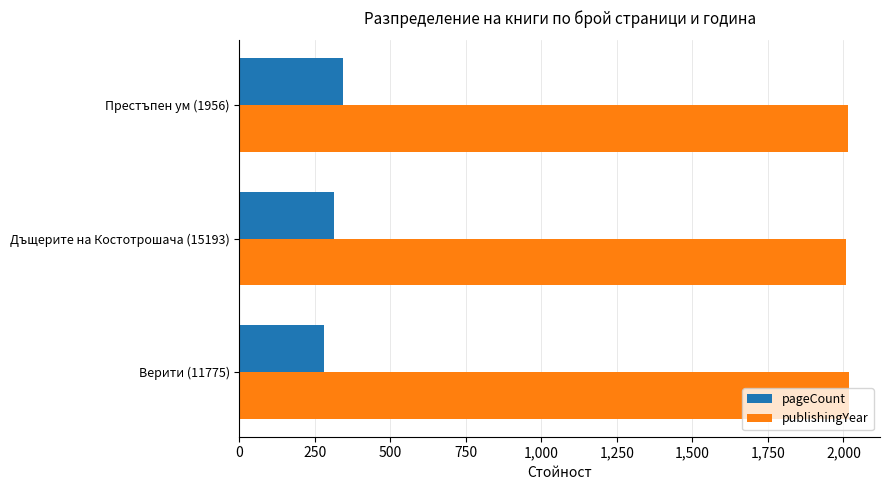

What is the difference between the highest and lowest values at Престъпен ум (1956)?

1672